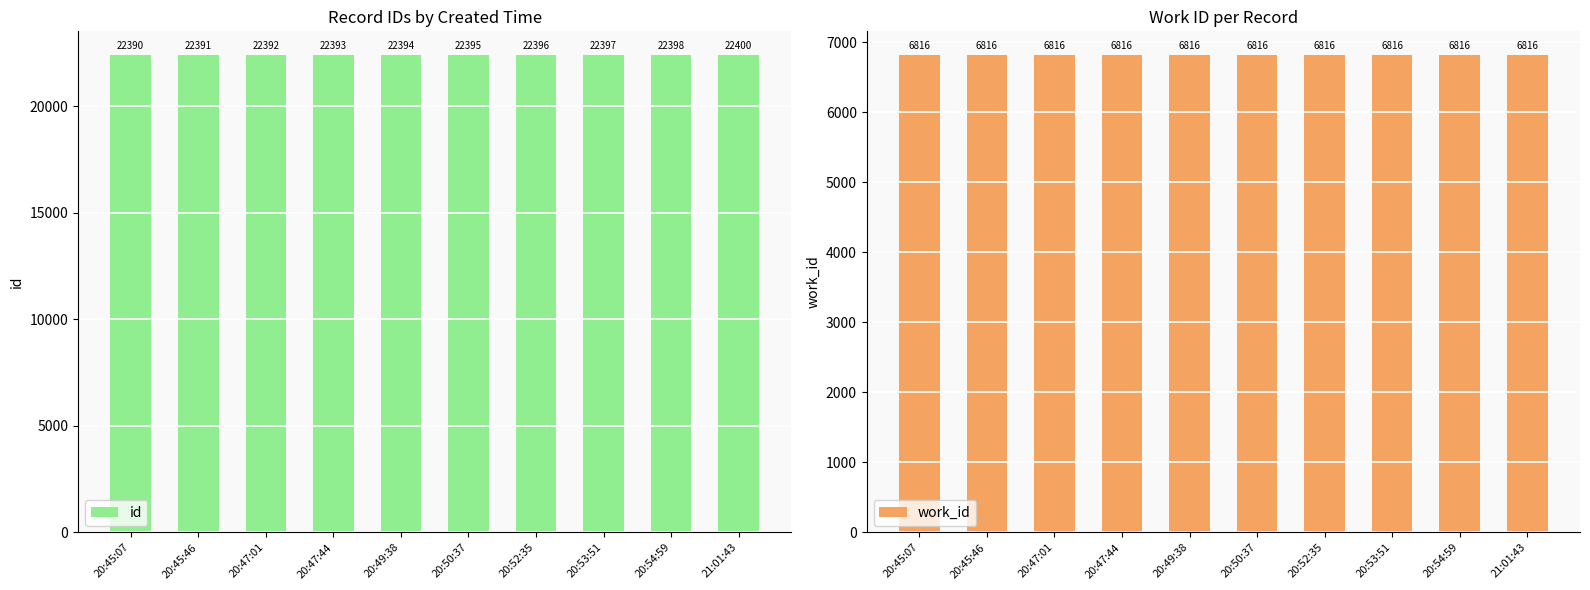

How many series are shown in this chart?

2